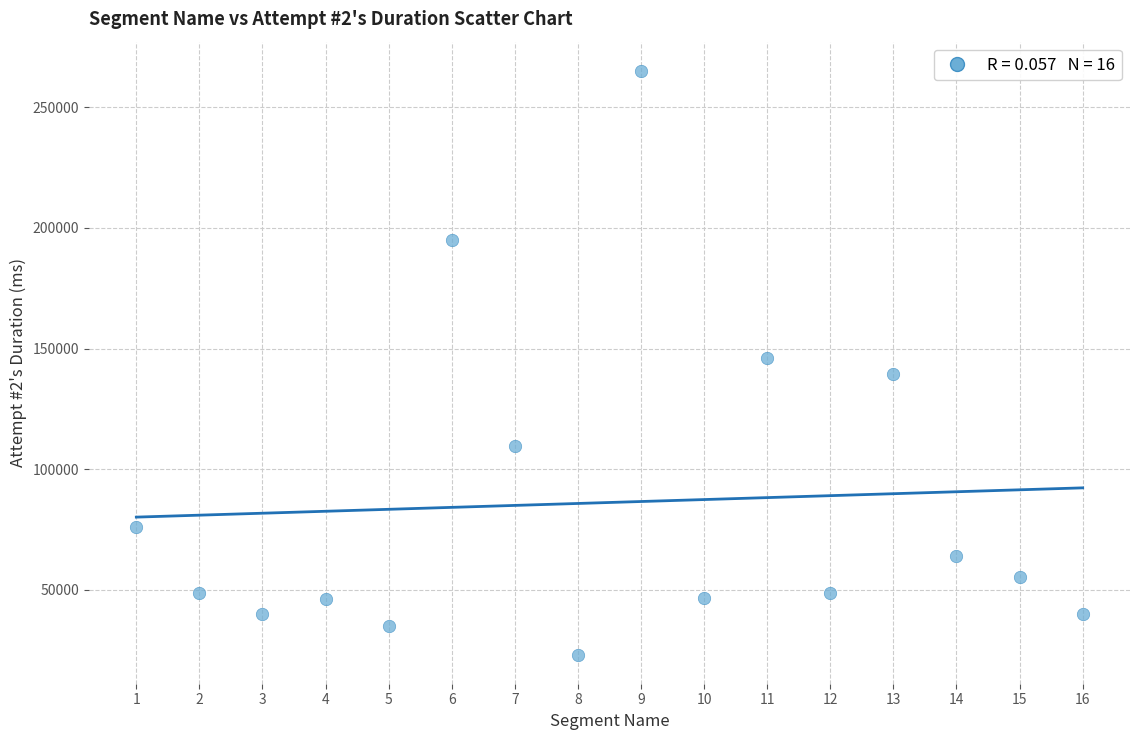

What is the range of Y values (max minus min)?

241767